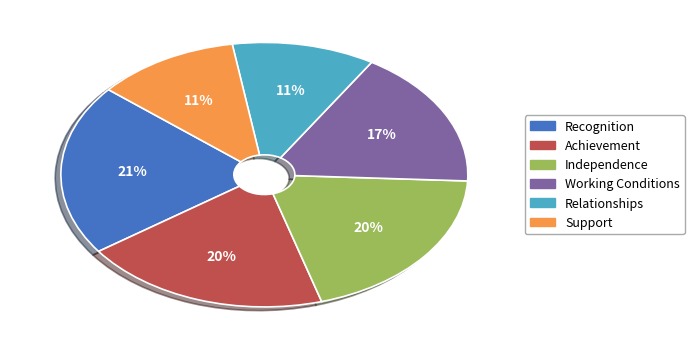

Does Recognition account for over 50% of the chart?

No